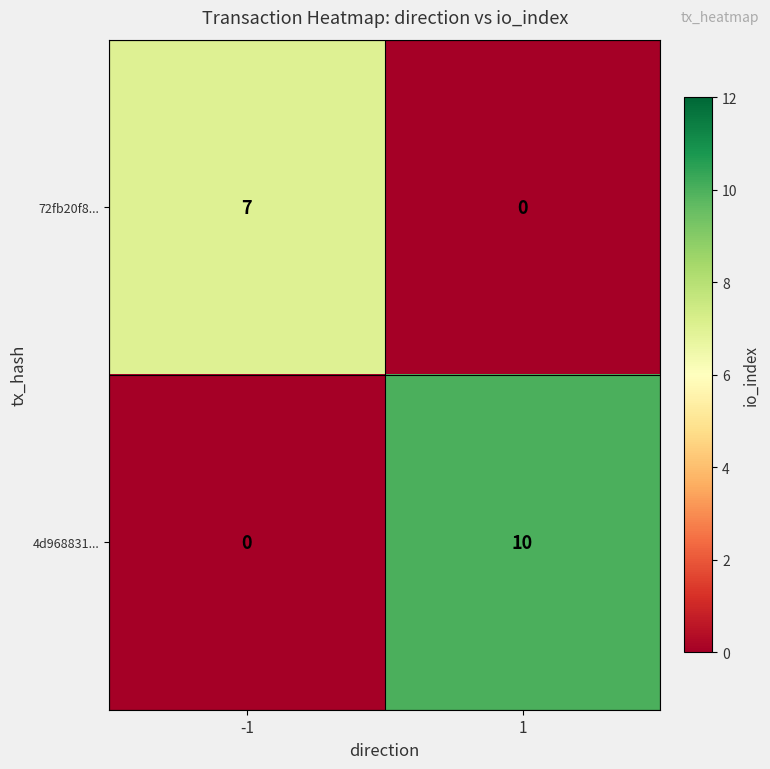

Reading left to right, transcribe all the data shown in this chart.

72fb20f8...: 7	0
4d968831...: 0	10